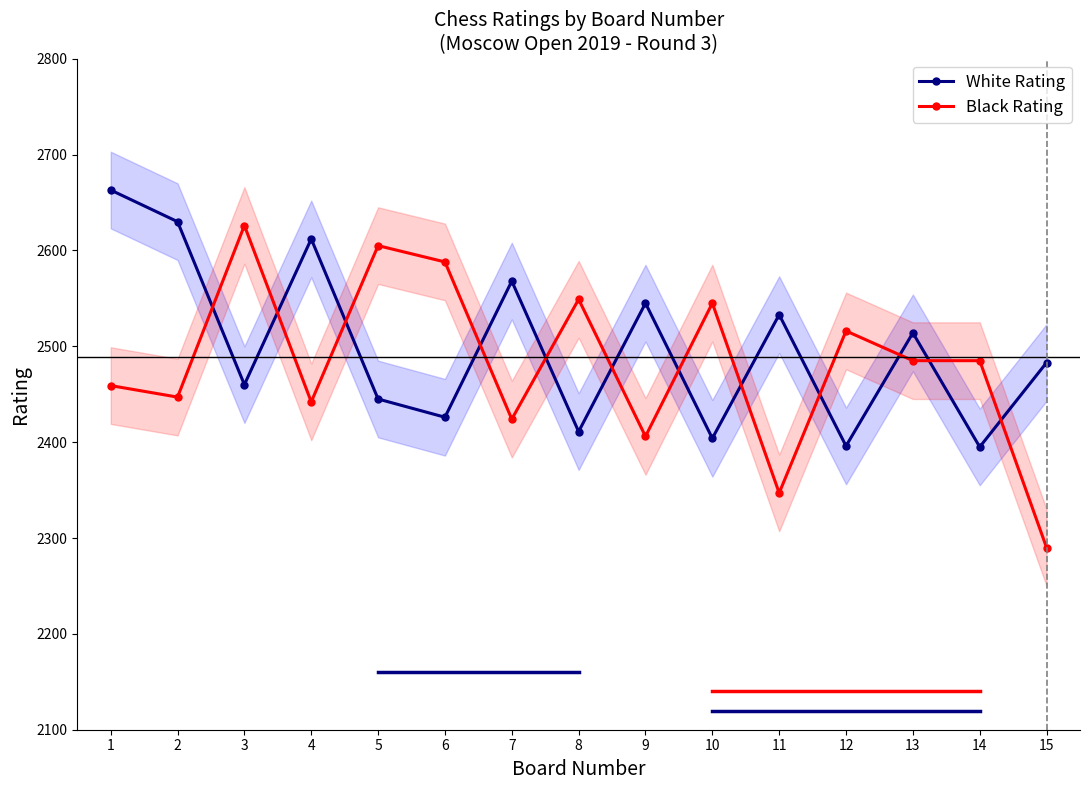

At which label is White Rating closest to 2529?

11